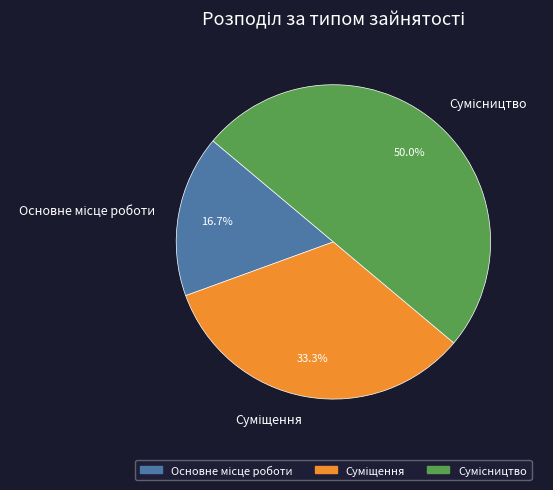

What percentage is the Сумісництво slice, to the nearest percent?

50%